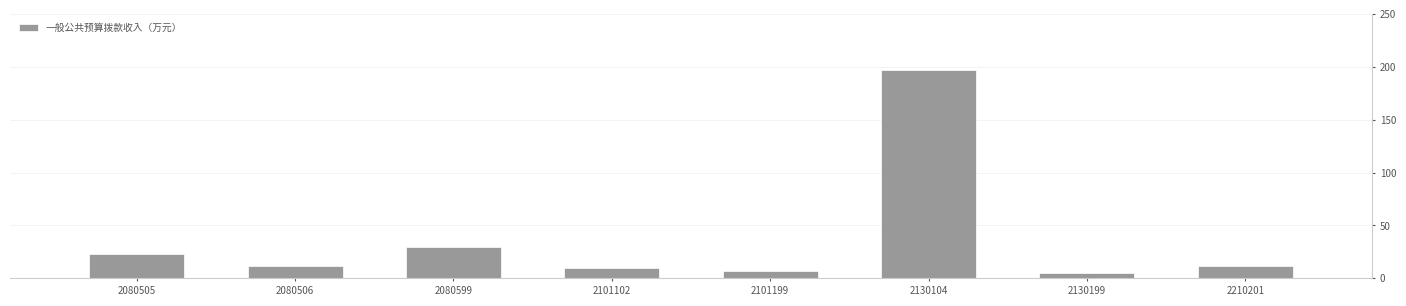

What is the change in value from 2130199 to 2210201?

+6.8